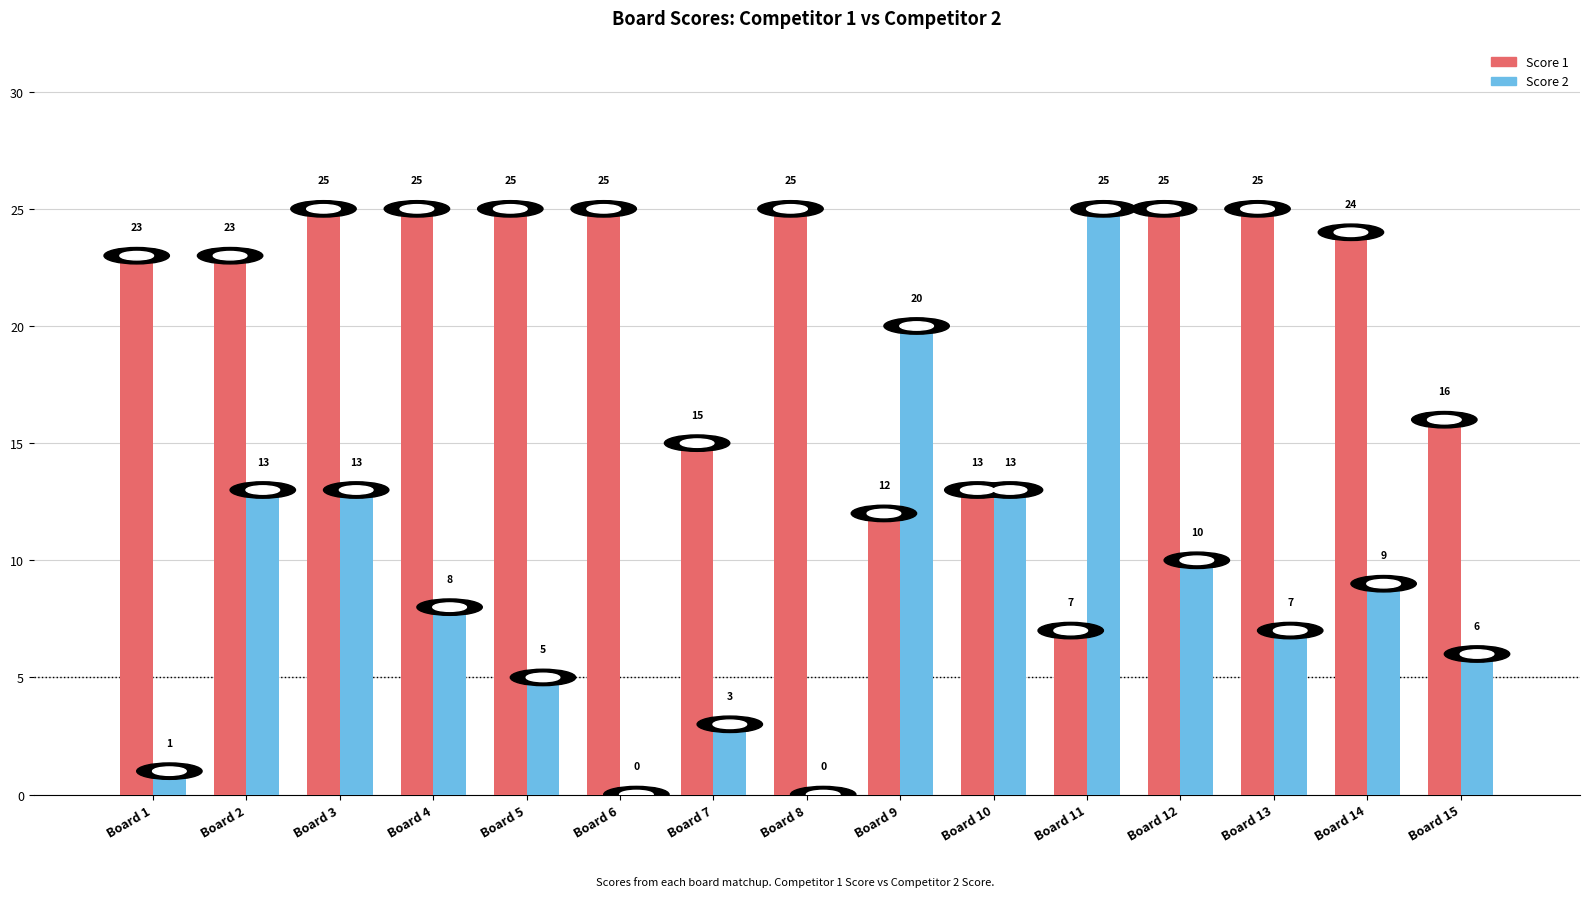

What is the total value across all series at Board 1?

24